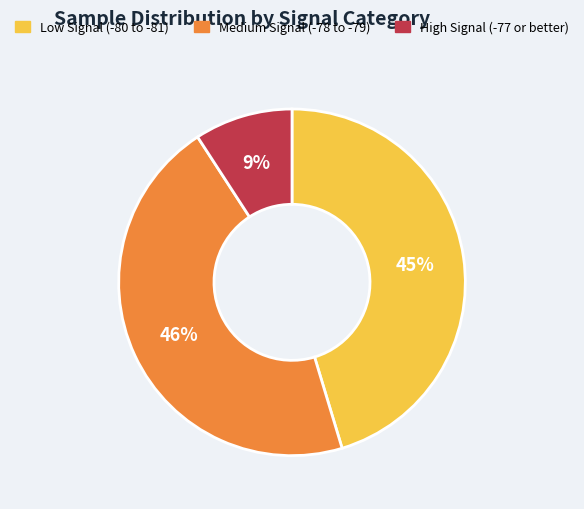

Does Low Signal (-80 to -81) account for over 50% of the chart?

No